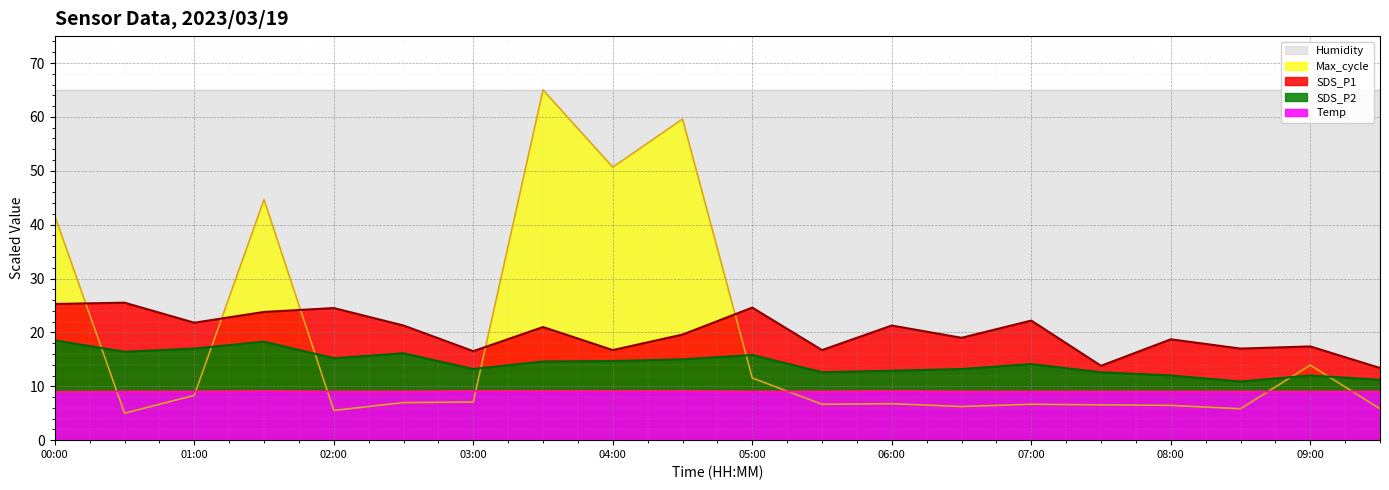

What is the average value of the SDS_P1 series?

20.0